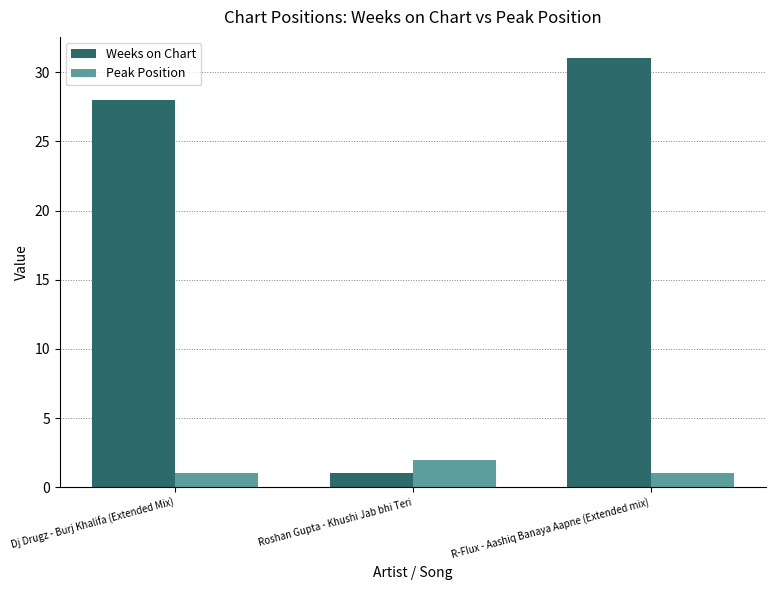

What is the difference between the Weeks on Chart values at Roshan Gupta - Khushi Jab bhi Teri and Dj Drugz - Burj Khalifa (Extended Mix)?

27